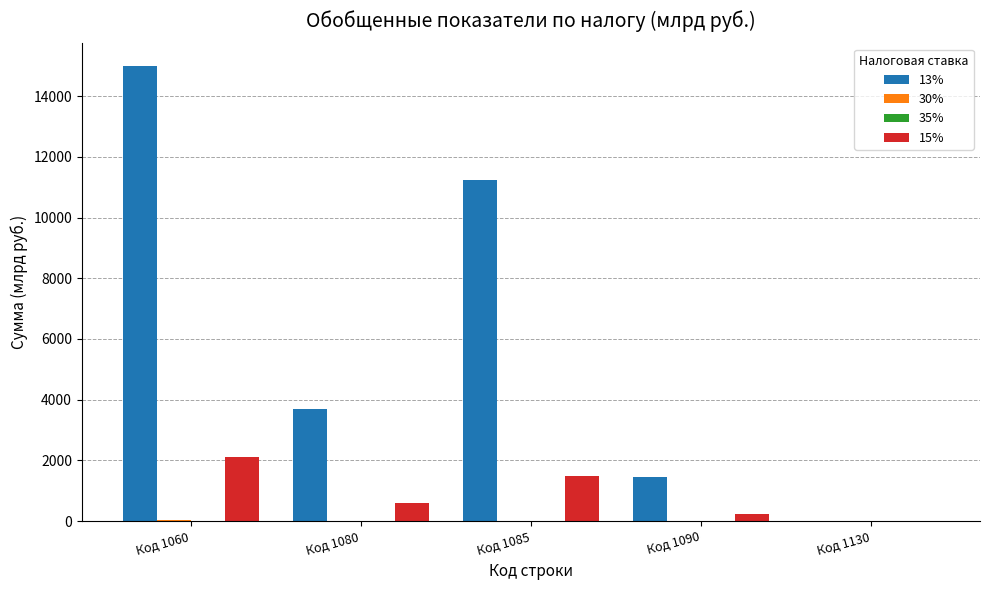

Which series has the largest total across all categories?

13%